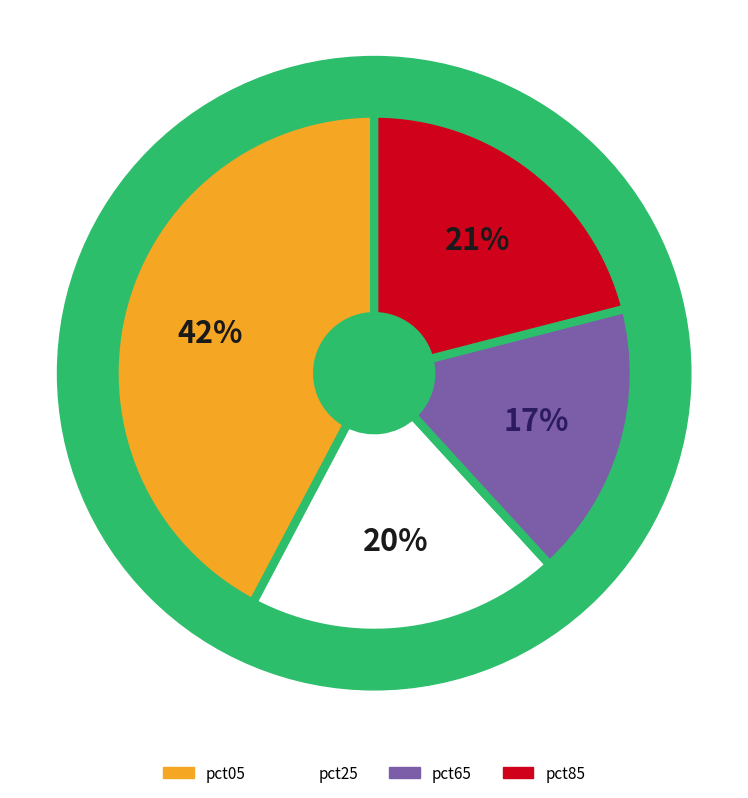

How much of the chart is everything except pct05?

57.7%